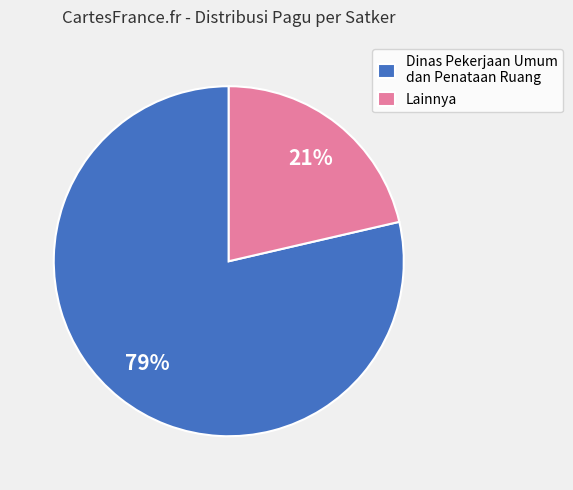

Combined, do Dinas Pekerjaan Umum dan Penataan Ruang and Lainnya account for over 50%?

Yes